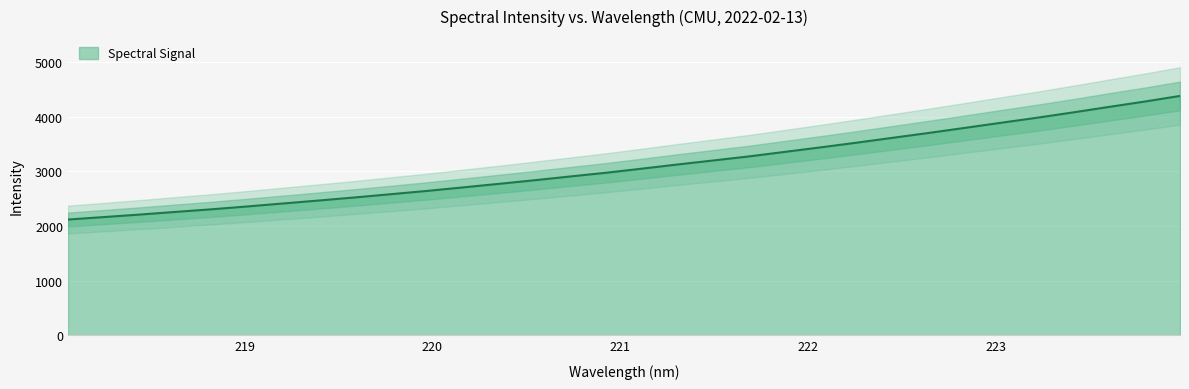

At which label does the data first exceed 3048?

221.1174